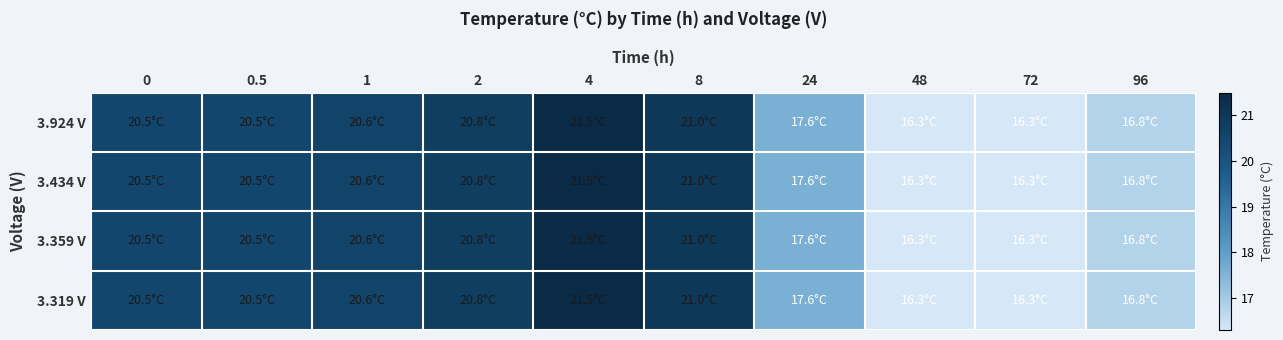

Count the number of data series in this chart.

4